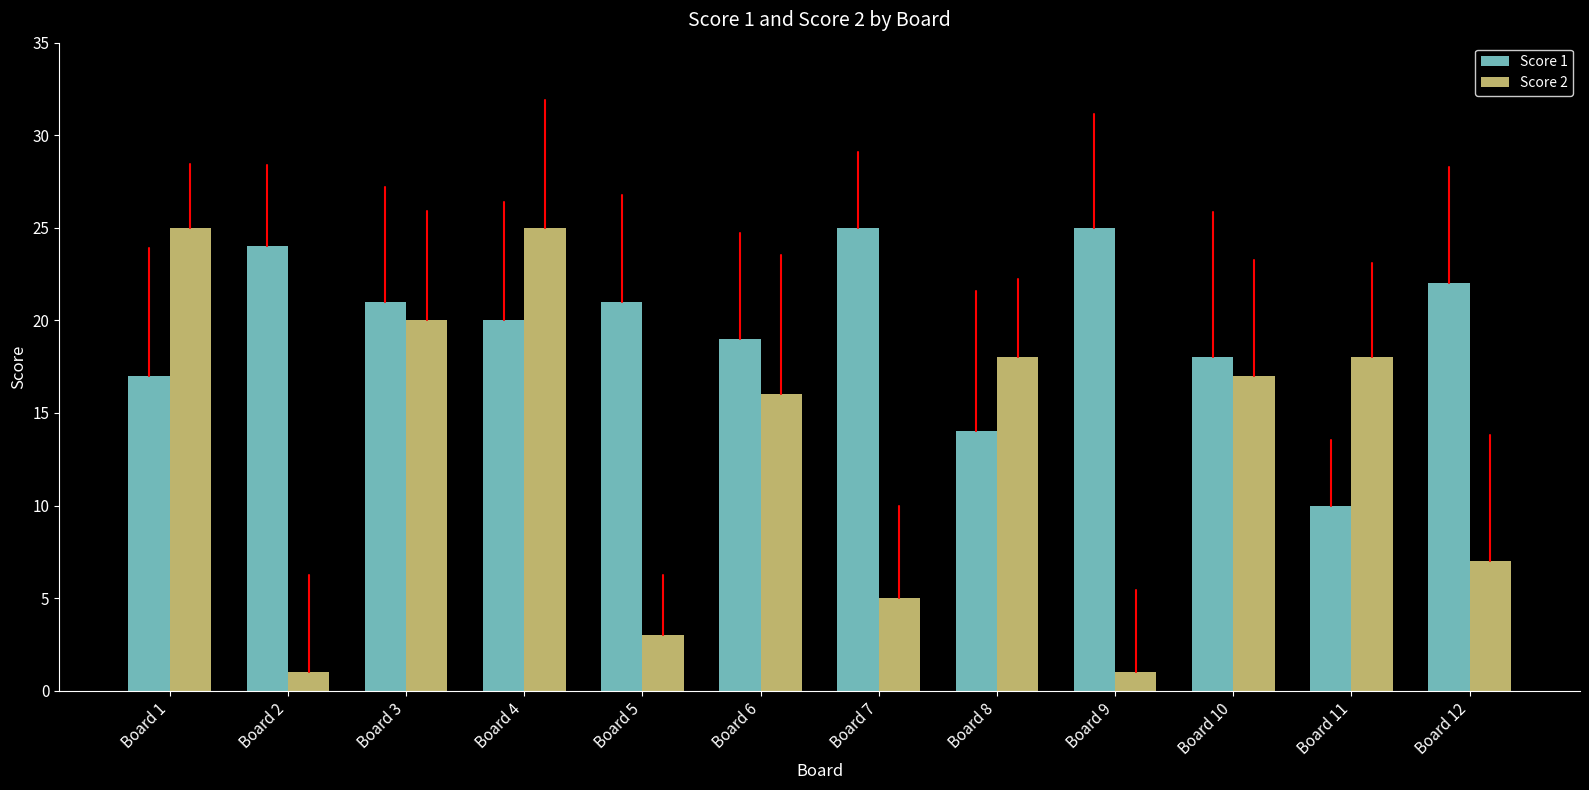

What is the minimum value shown in the chart?

1